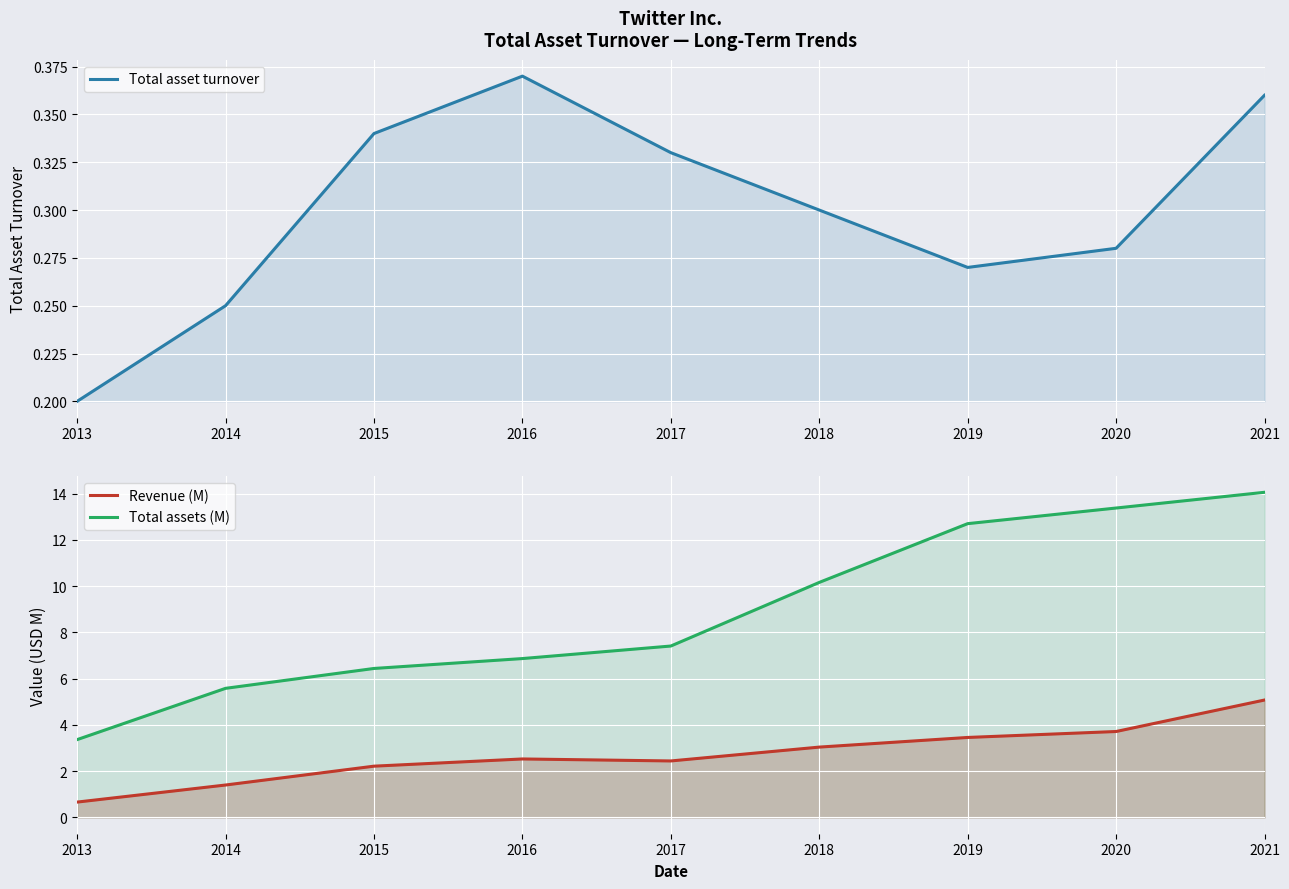

Rank the series at 2013 from lowest to highest value.

Total asset turnover, Revenue (M), Total assets (M)